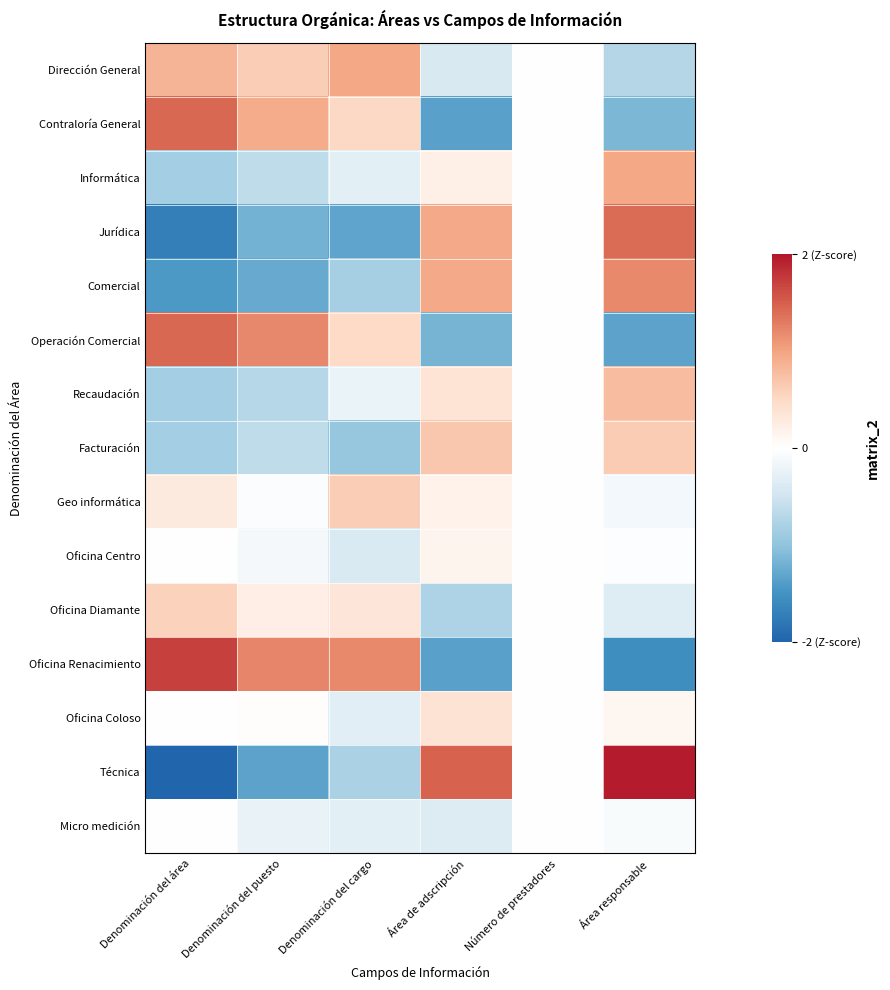

Reading left to right, transcribe all the data shown in this chart.

Dirección General: Denominación del área=0.9	Denominación del puesto=0.6	Denominación del cargo=1.0	Área de adscripción=-0.4	Número de prestadores=0.0	Área responsable=-0.7
Contraloría General: Denominación del área=1.4	Denominación del puesto=0.9	Denominación del cargo=0.5	Área de adscripción=-1.4	Número de prestadores=0.0	Área responsable=-1.1
Informática: Denominación del área=-0.9	Denominación del puesto=-0.6	Denominación del cargo=-0.3	Área de adscripción=0.2	Número de prestadores=0.0	Área responsable=1.0
Jurídica: Denominación del área=-1.7	Denominación del puesto=-1.2	Denominación del cargo=-1.3	Área de adscripción=0.9	Número de prestadores=0.0	Área responsable=1.4
Comercial: Denominación del área=-1.4	Denominación del puesto=-1.3	Denominación del cargo=-0.8	Área de adscripción=0.9	Número de prestadores=0.0	Área responsable=1.2
Operación Comercial: Denominación del área=1.4	Denominación del puesto=1.2	Denominación del cargo=0.5	Área de adscripción=-1.2	Número de prestadores=0.0	Área responsable=-1.3
Recaudación: Denominación del área=-0.9	Denominación del puesto=-0.7	Denominación del cargo=-0.2	Área de adscripción=0.4	Número de prestadores=0.0	Área responsable=0.8
Facturación: Denominación del área=-0.9	Denominación del puesto=-0.6	Denominación del cargo=-1.0	Área de adscripción=0.7	Número de prestadores=0.0	Área responsable=0.6
Geo informática: Denominación del área=0.3	Denominación del puesto=-0.0	Denominación del cargo=0.6	Área de adscripción=0.2	Número de prestadores=0.0	Área responsable=-0.1
Oficina Centro: Denominación del área=0.0	Denominación del puesto=-0.1	Denominación del cargo=-0.4	Área de adscripción=0.1	Número de prestadores=0.0	Área responsable=-0.0
Oficina Diamante: Denominación del área=0.6	Denominación del puesto=0.2	Denominación del cargo=0.3	Área de adscripción=-0.8	Número de prestadores=0.0	Área responsable=-0.4
Oficina Renacimiento: Denominación del área=1.7	Denominación del puesto=1.2	Denominación del cargo=1.2	Área de adscripción=-1.4	Número de prestadores=0.0	Área responsable=-1.5
Oficina Coloso: Denominación del área=0.0	Denominación del puesto=0.0	Denominación del cargo=-0.3	Área de adscripción=0.4	Número de prestadores=0.0	Área responsable=0.1
Técnica: Denominación del área=-2.0	Denominación del puesto=-1.3	Denominación del cargo=-0.8	Área de adscripción=1.5	Número de prestadores=0.0	Área responsable=2.0
Micro medición: Denominación del área=0.0	Denominación del puesto=-0.2	Denominación del cargo=-0.3	Área de adscripción=-0.4	Número de prestadores=0.0	Área responsable=-0.1